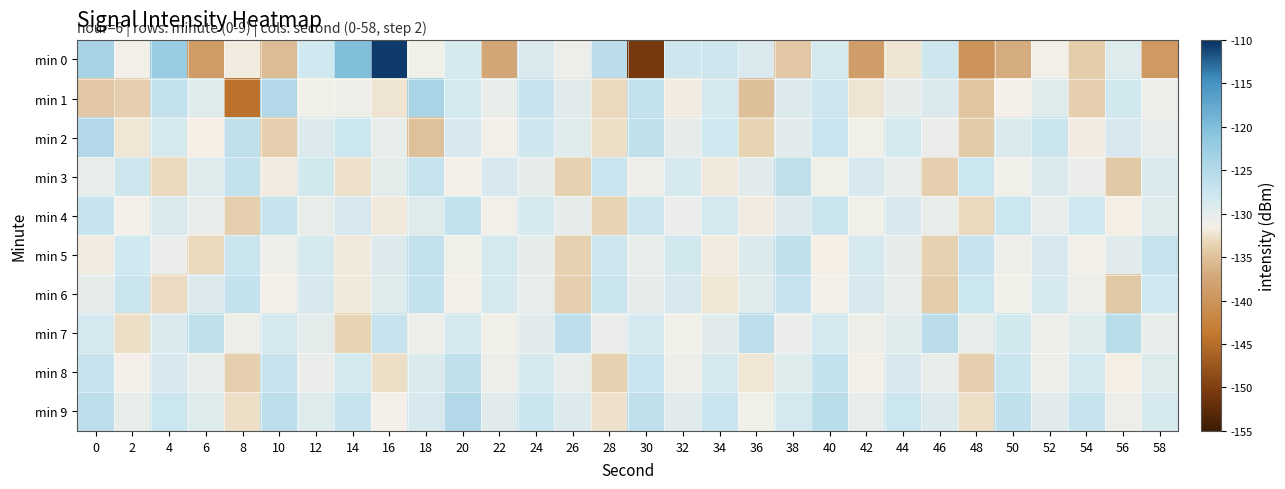

List the series in order of their peak value, lowest first.

min 4, min 6, min 5, min 3, min 8, min 7, min 2, min 9, min 1, min 0